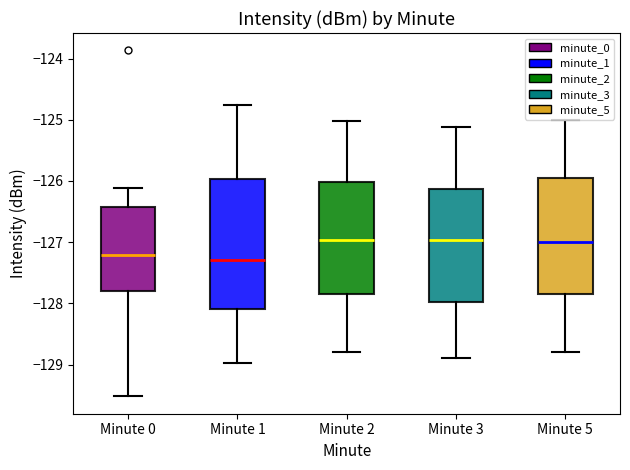

Comparing the boxes themselves (not the whiskers), which one is the tallest?

Minute 1